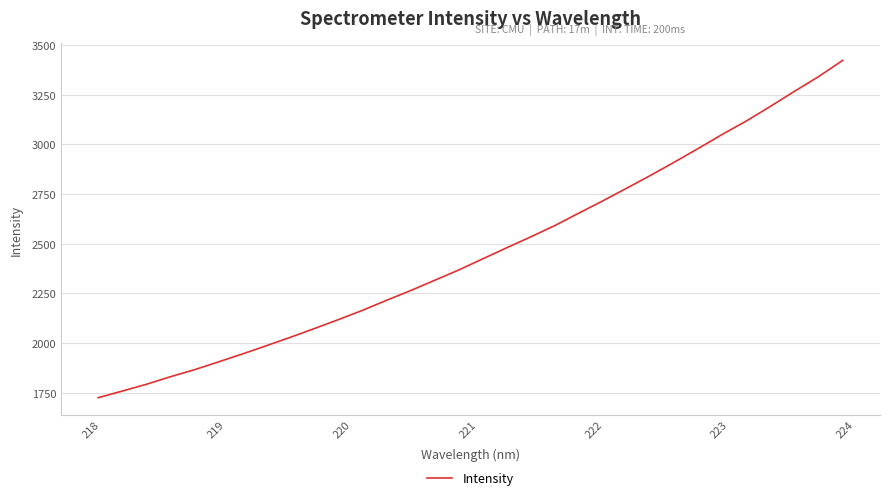

What is the smallest value displayed?

1724.6